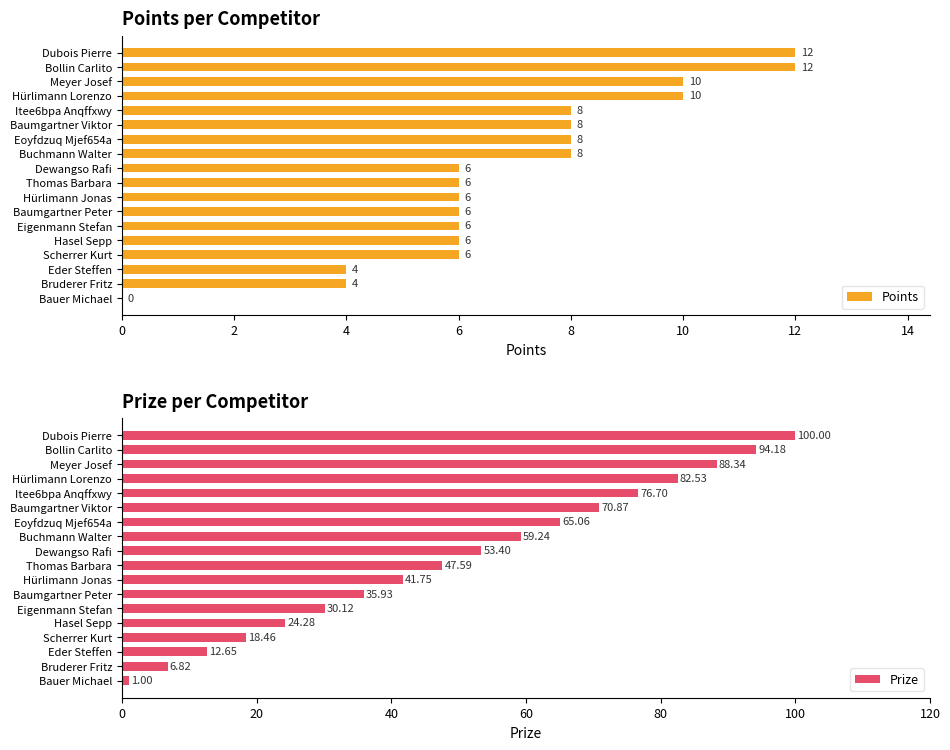

How many bars are there in total?

36